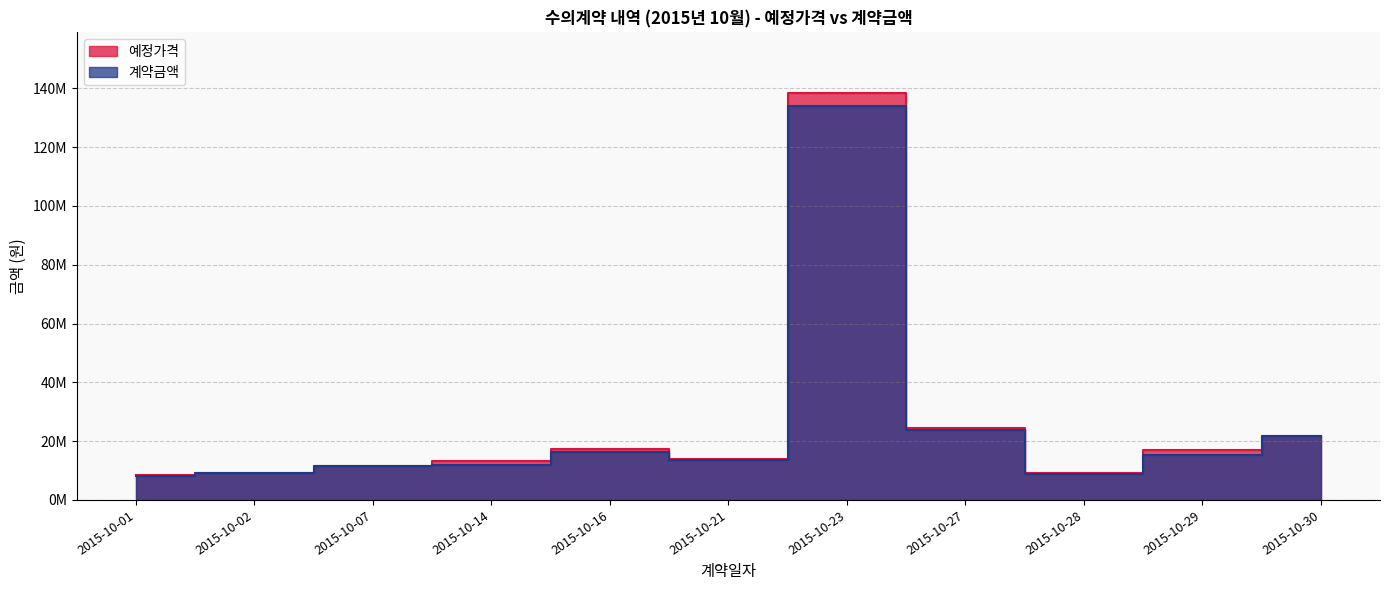

Between which two adjacent categories do 계약금액 and 예정가격 first intersect?

2015-10-01 and 2015-10-02